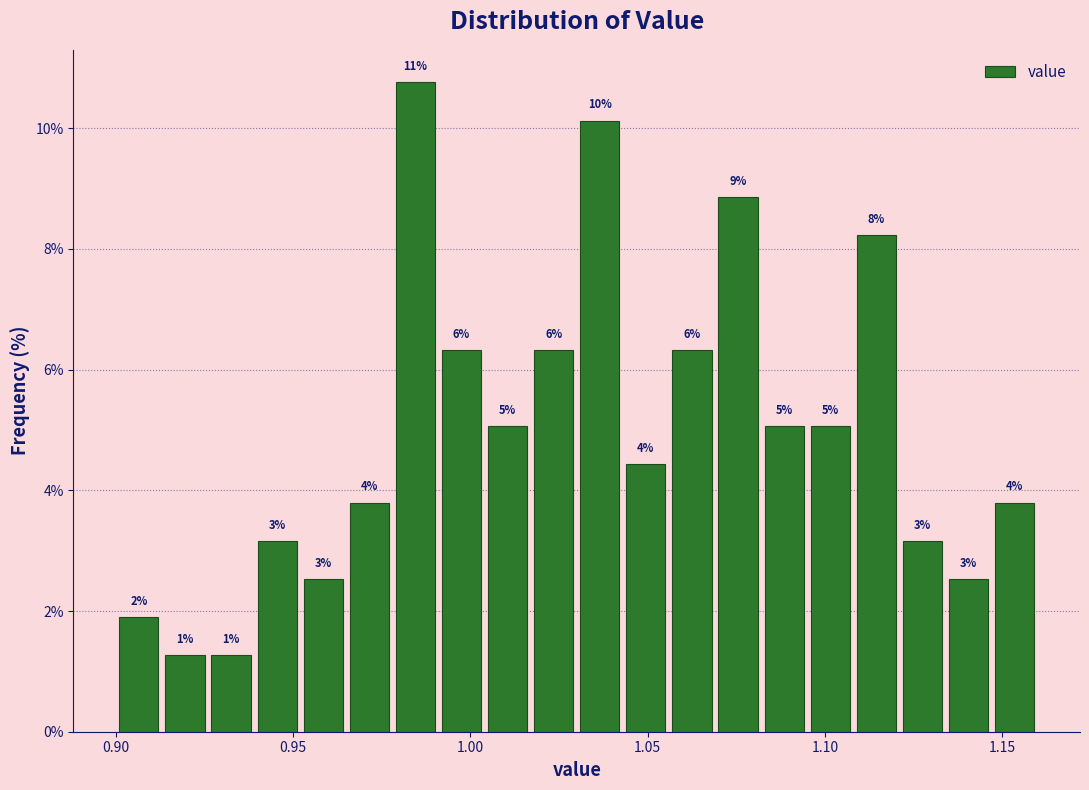

Around what value on the x-axis is the tallest bar? Give the approximate position of its centre, as read against the axis.

0.985